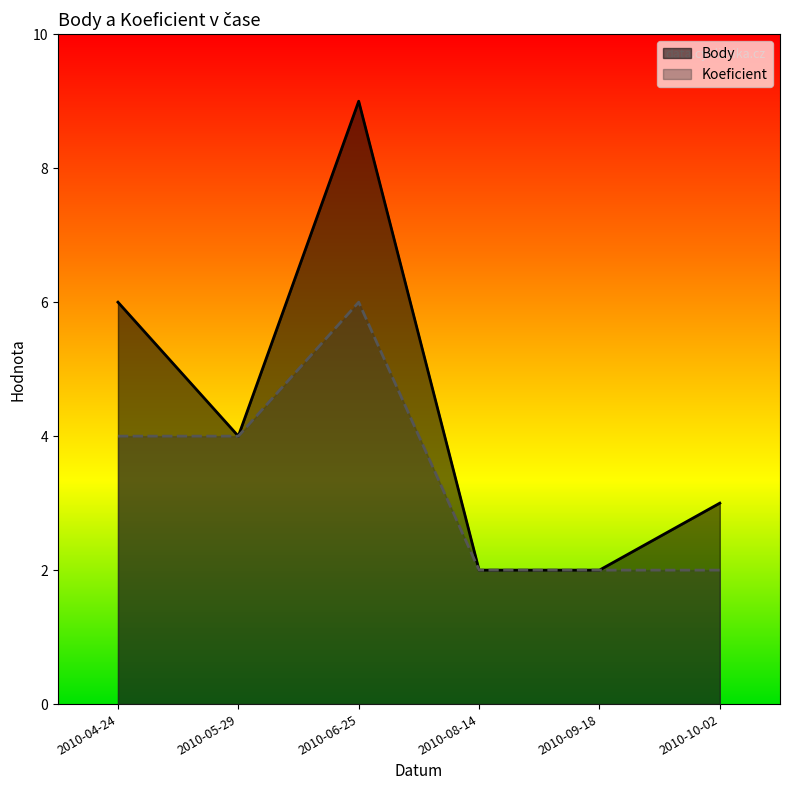

What is the difference between the highest and lowest values at 2010-04-24?

2